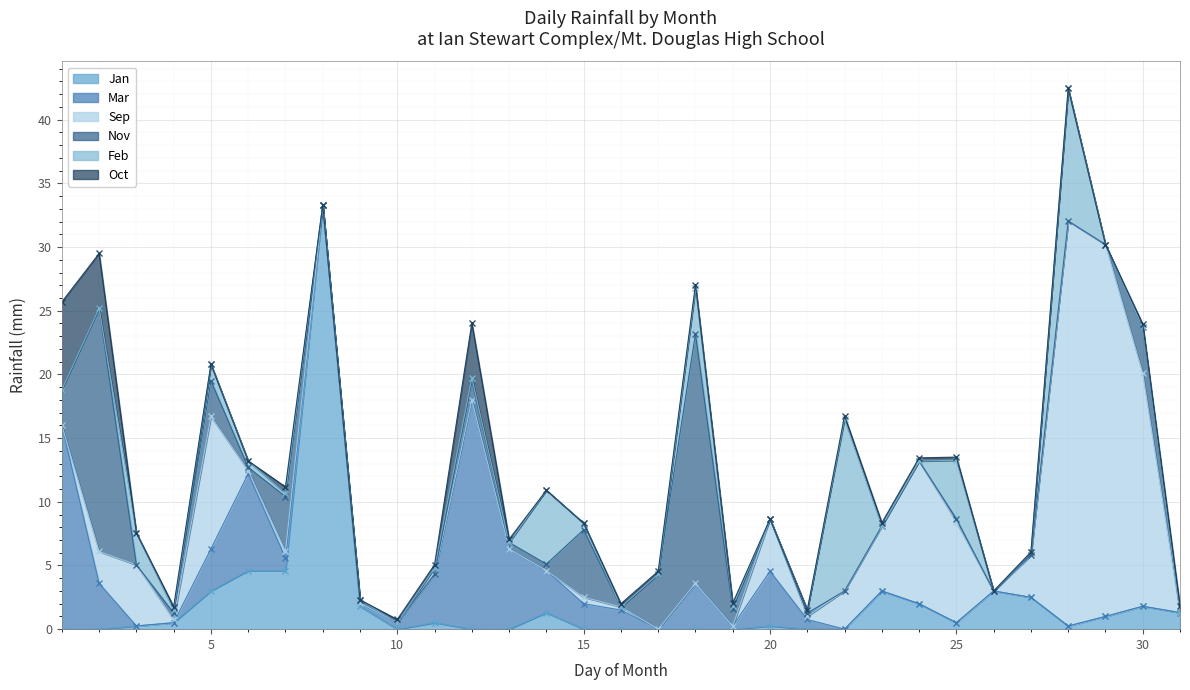

Between 11 and 12, which series saw the biggest shift?

Mar